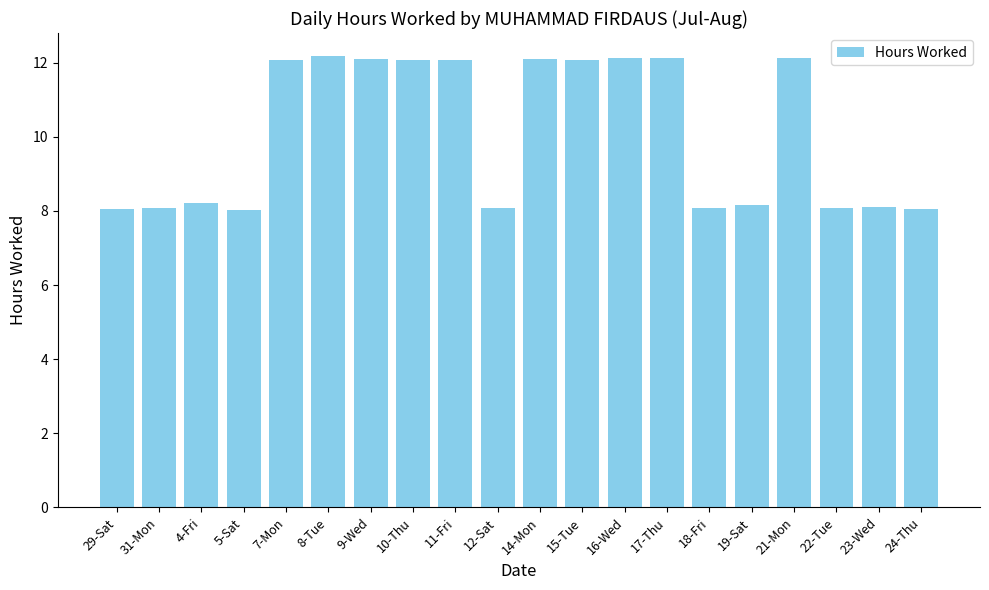

What is the ratio of the value at 5-Sat to the value at 19-Sat?

1.0